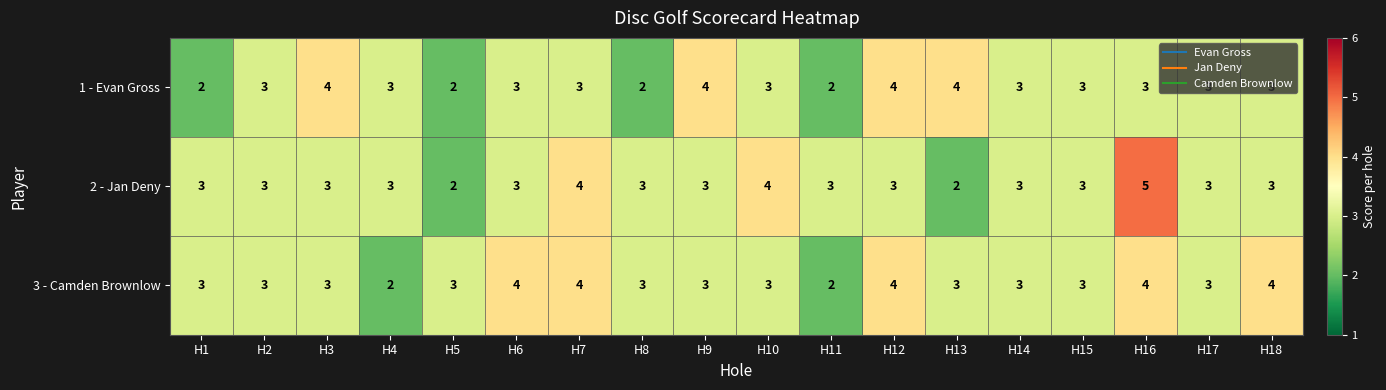

Rank the series by their average value, from lowest to highest.

1 - Evan Gross, 2 - Jan Deny, 3 - Camden Brownlow